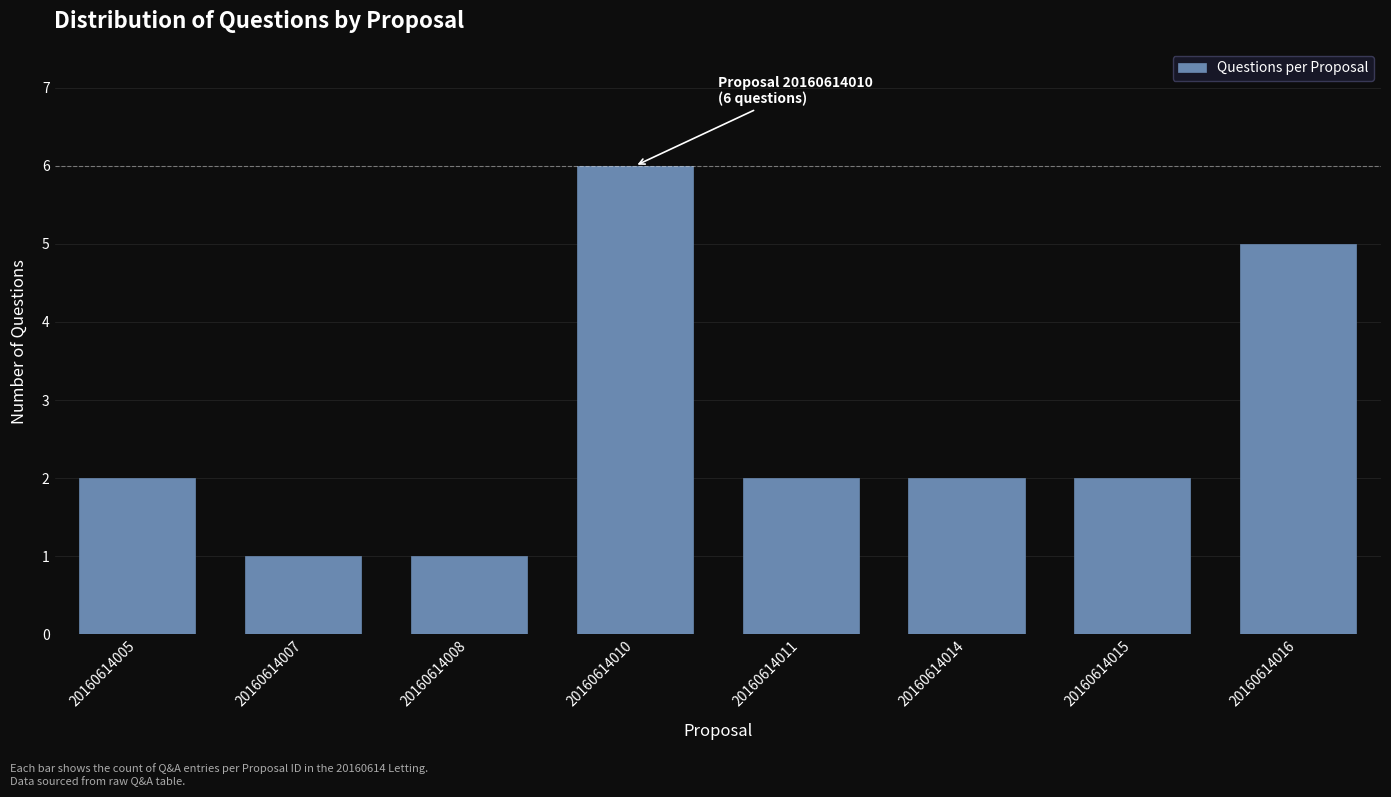

Reading left to right, list all the values displayed in this chart.

2	1	1	6	2	2	2	5